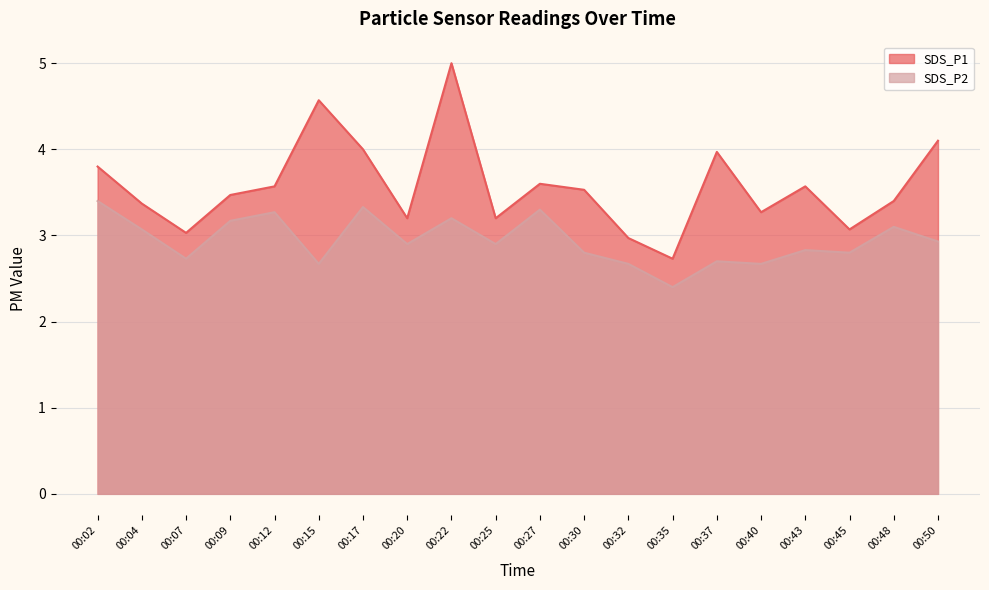

At 00:12, list the series in order from smallest to largest.

SDS_P2, SDS_P1